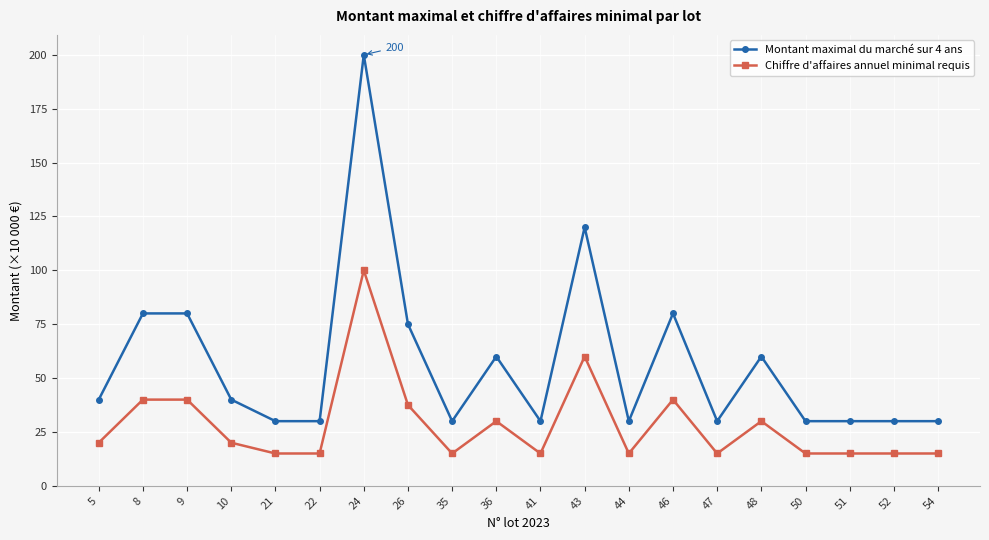

Reading left to right, list all the values displayed in this chart.

Montant maximal du marché sur 4 ans: 40.0	80.0	80.0	40.0	30.0	30.0	200.0	75.0	30.0	60.0	30.0	120.0	30.0	80.0	30.0	60.0	30.0	30.0	30.0	30.0
Chiffre d'affaires annuel minimal requis: 20.0	40.0	40.0	20.0	15.0	15.0	100.0	37.5	15.0	30.0	15.0	60.0	15.0	40.0	15.0	30.0	15.0	15.0	15.0	15.0